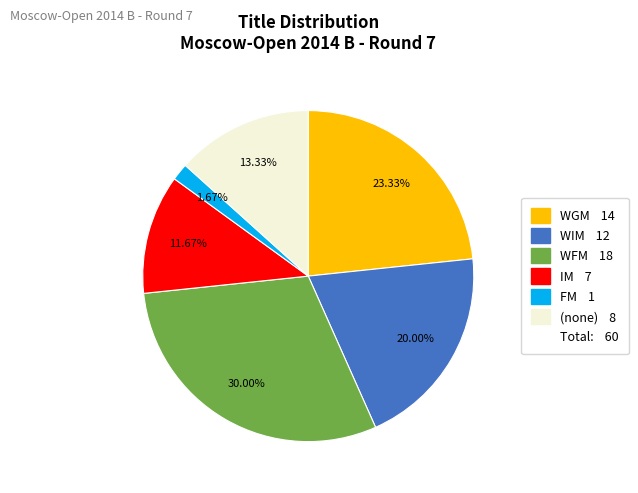

Is there a majority slice in this chart?

No